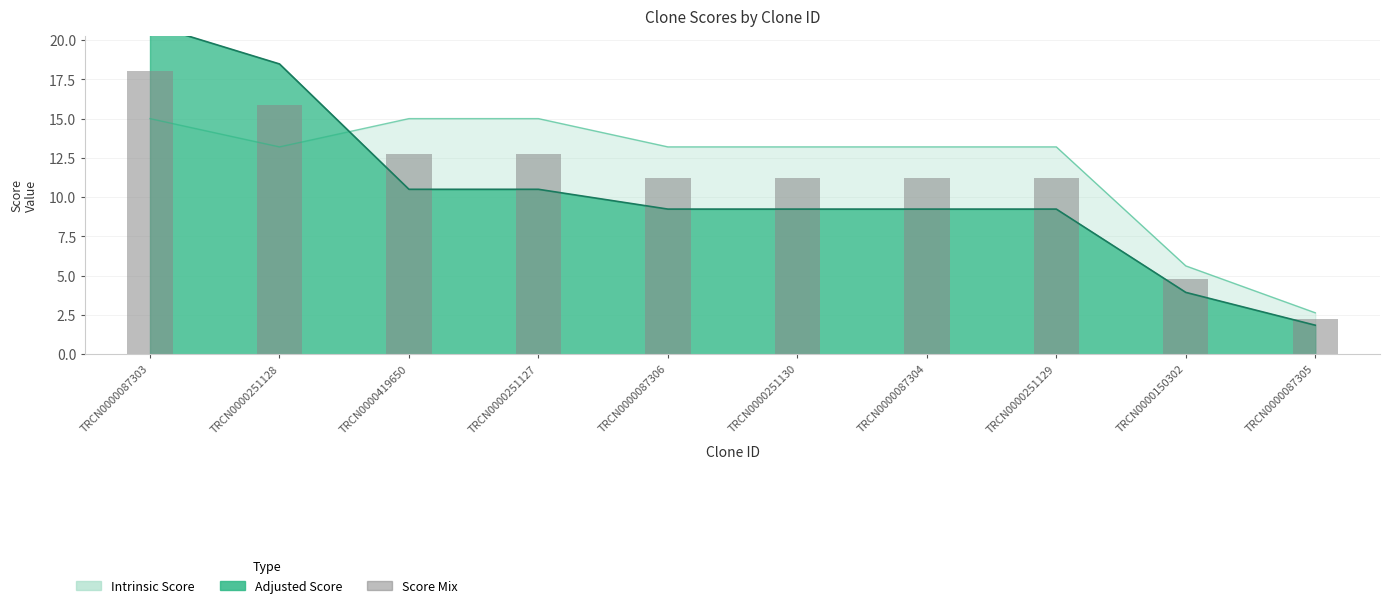

Does the chart contain any negative values?

No